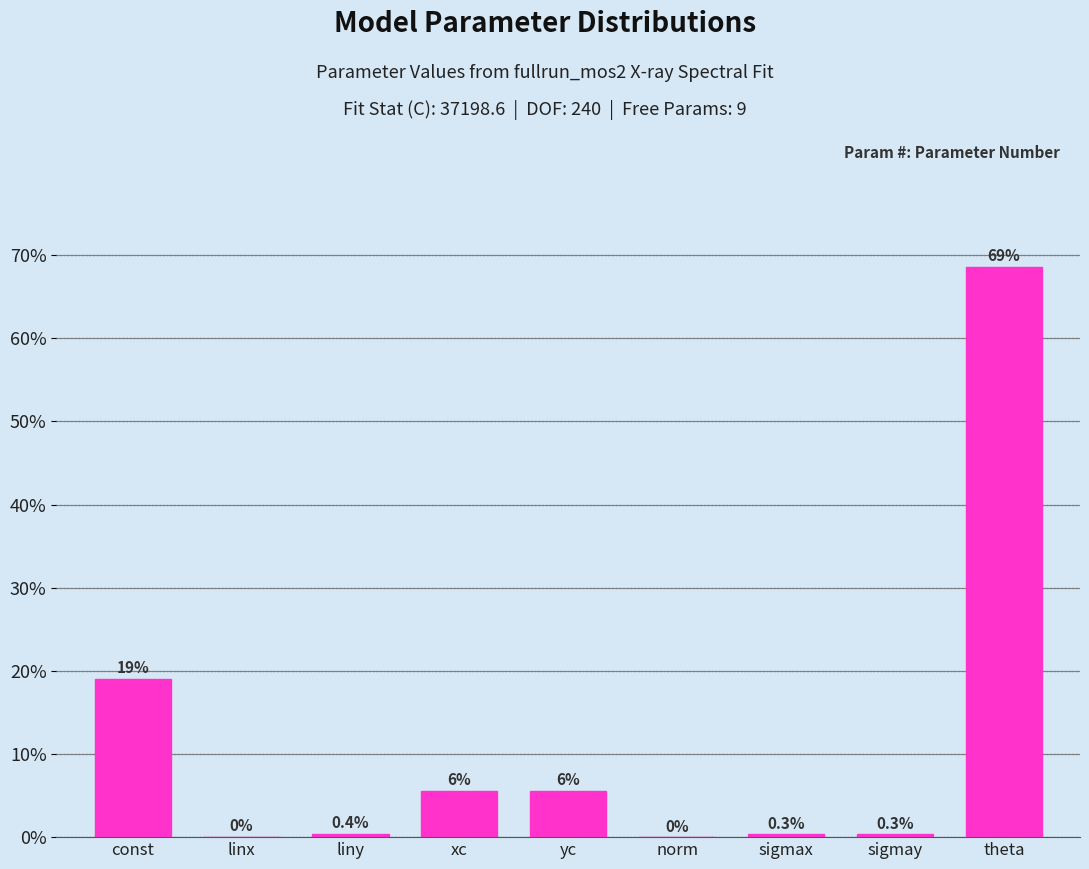

Which label corresponds to the largest value in the chart?

theta